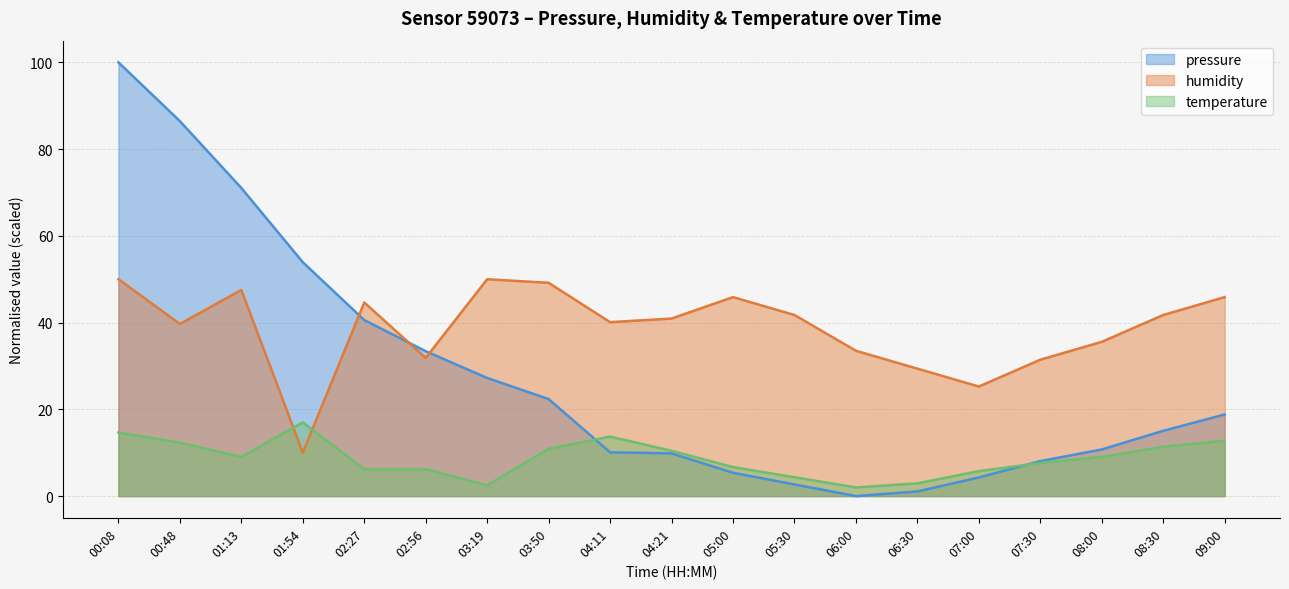

Reading left to right, list all the values displayed in this chart.

pressure: 100.0	86.5	71.0	53.9	40.6	33.4	27.2	22.4	10.1	9.8	5.4	2.7	0.0	1.1	4.3	8.1	10.8	15.1	18.8
humidity: 50.0	39.7	47.5	10.0	44.6	31.9	50.0	49.2	40.1	40.9	45.9	41.8	33.5	29.4	25.3	31.4	35.6	41.8	45.9
temperature: 14.7	12.3	9.0	17.0	6.2	6.2	2.5	10.9	13.7	10.4	6.7	4.3	2.0	2.9	5.8	7.6	9.0	11.4	12.8